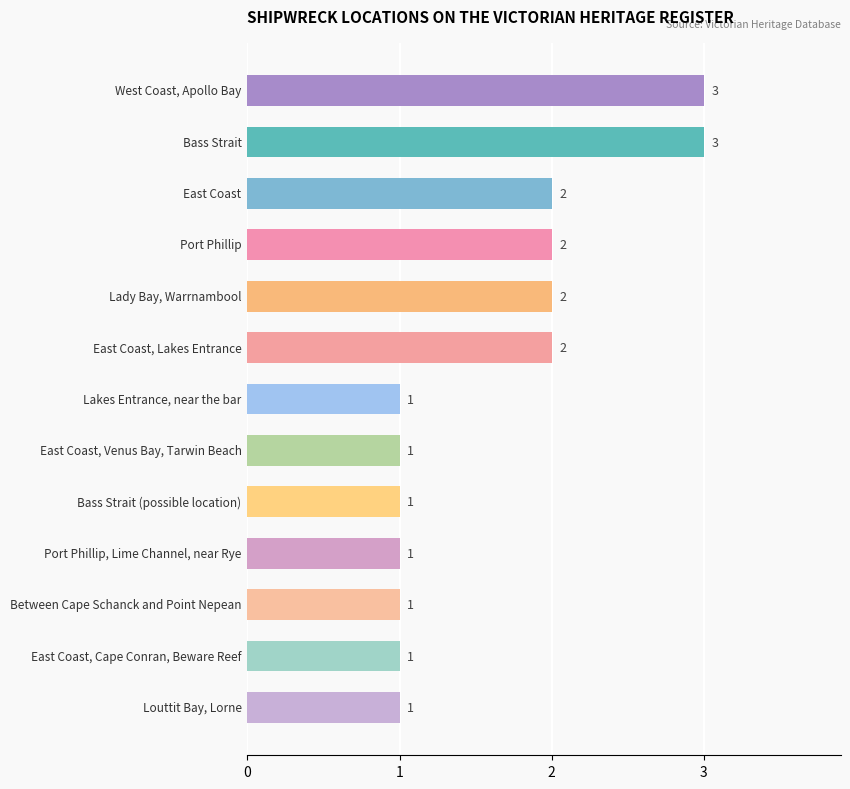

What is the sum of all values?

21